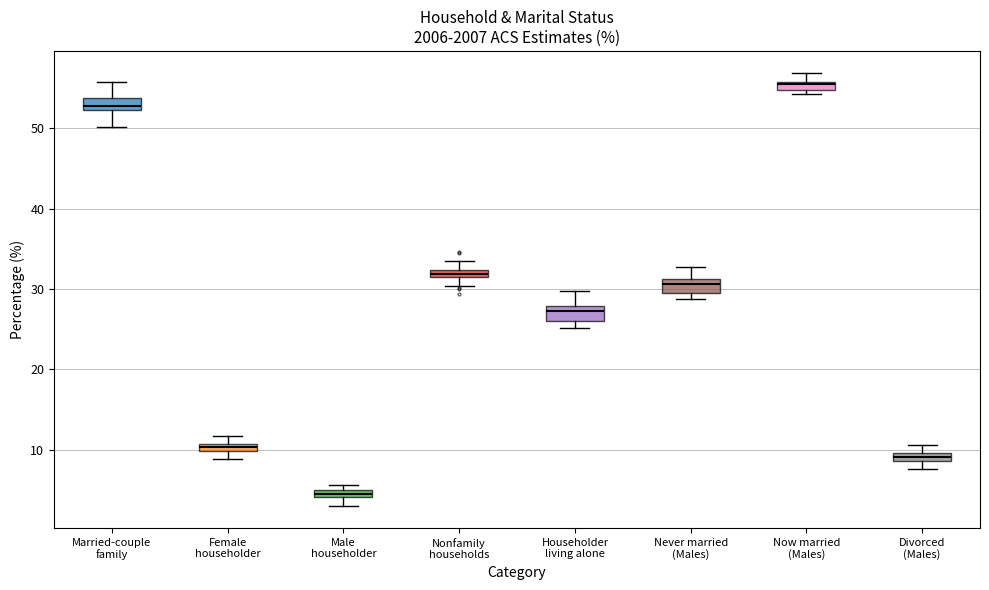

Which box has the highest median line?

Now married (Males)